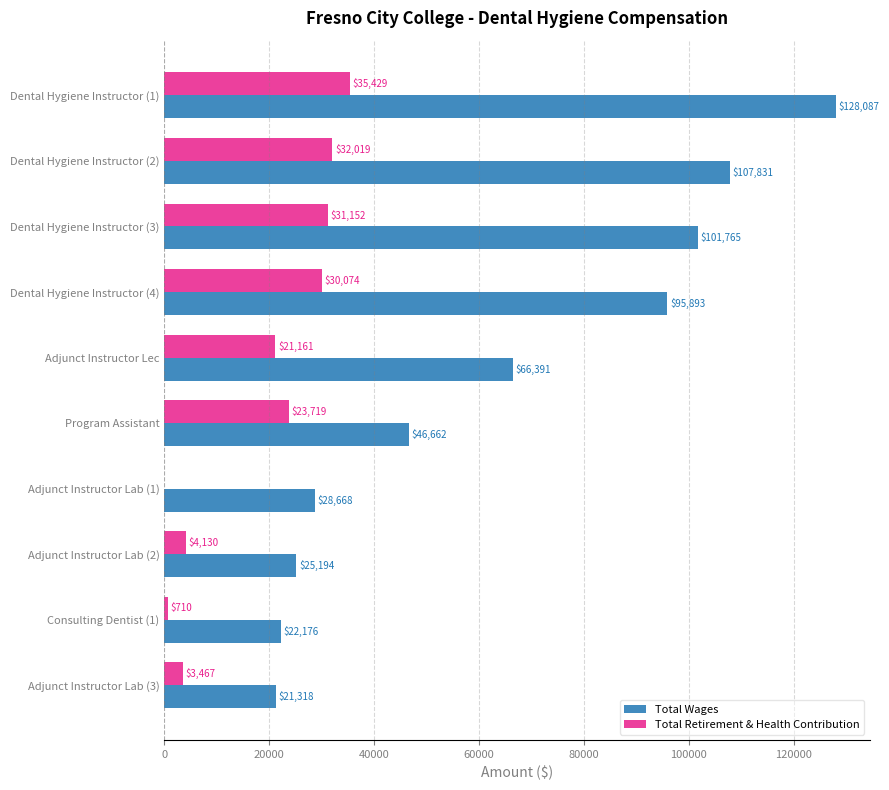

The value of Total Retirement & Health Contribution at Dental Hygiene Instructor (4) is 30074. True or false?

True